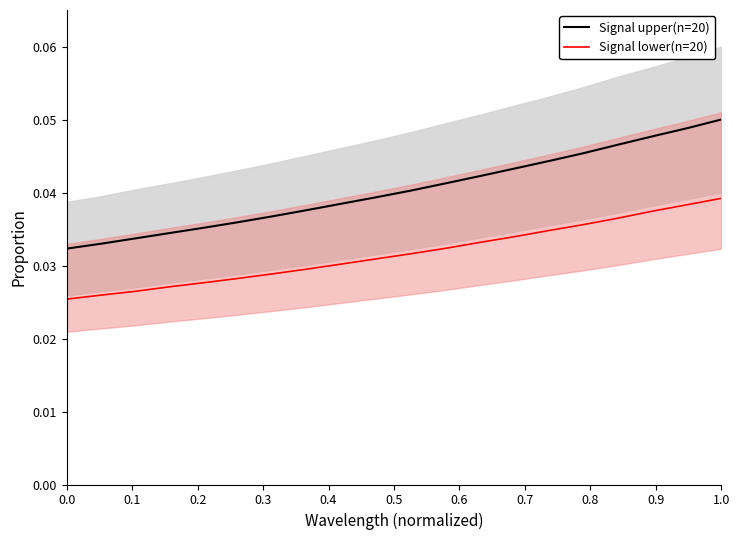

True or false: Signal lower(n=20) and Signal upper(n=20) cross at least once.

False